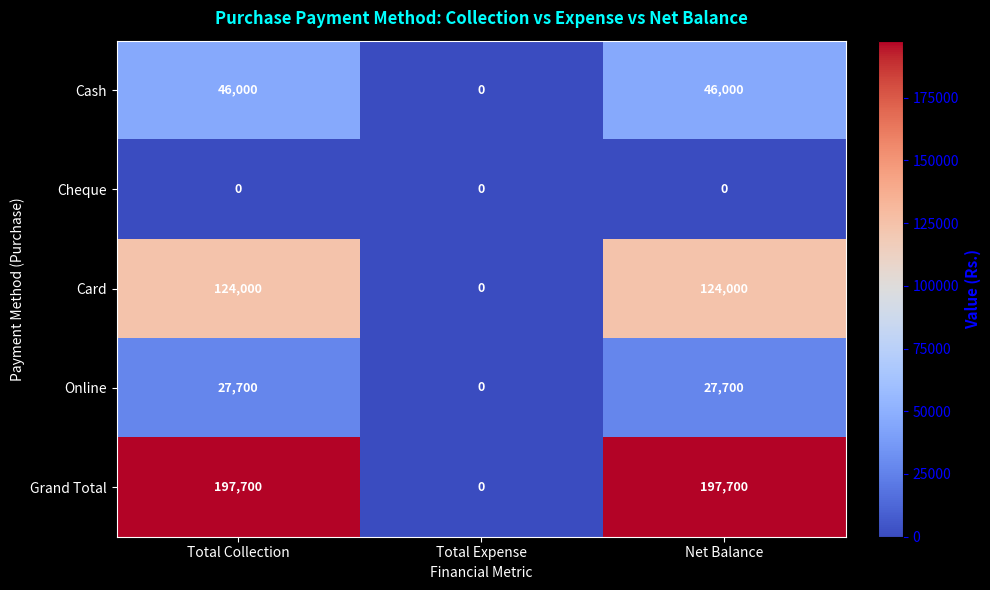

The Card series shows 124000 at Net Balance. True or false?

True